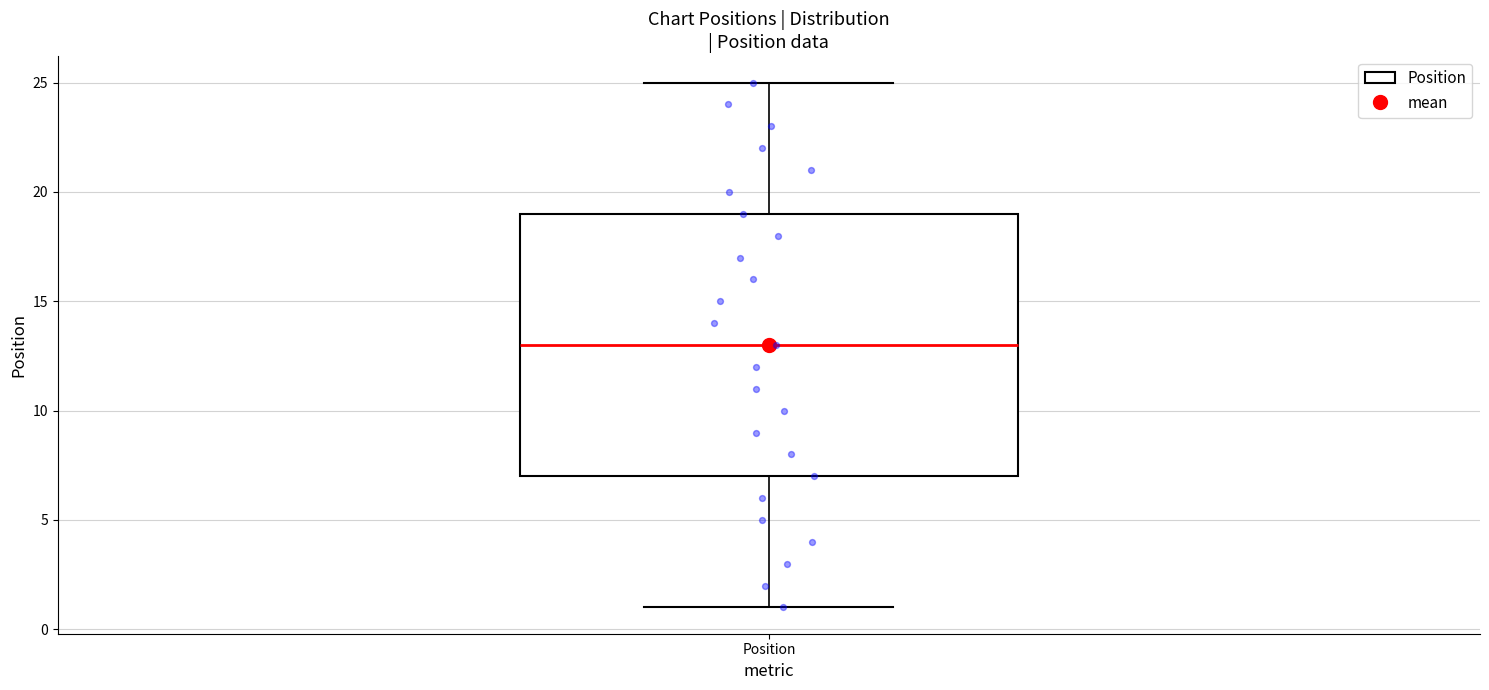

Read this box plot against the y-axis: the position of the median line, the range covered by the box, and the ends of both whiskers. The values are not printed on the chart, so give them approximately, as read against the axis.

median 13, box 7 to 19, whiskers 1 to 25